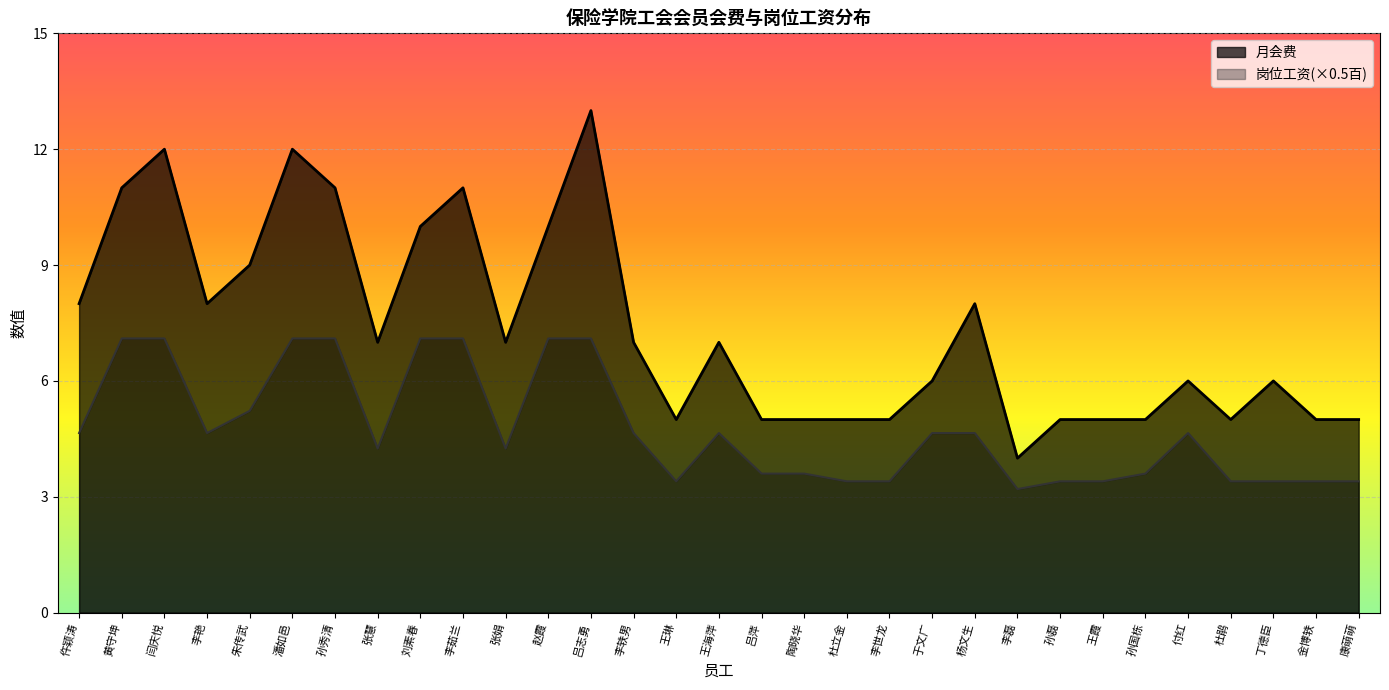

True or false: 岗位工资(百) and 月会费 cross at least once.

False